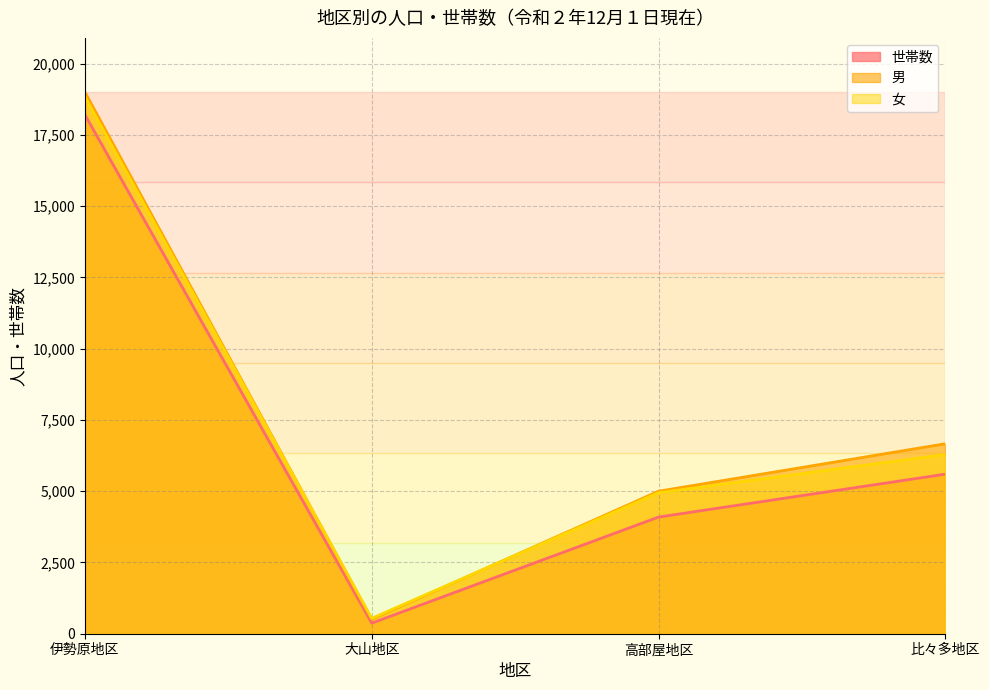

True or false: 女 and 世帯数 cross at least once.

False